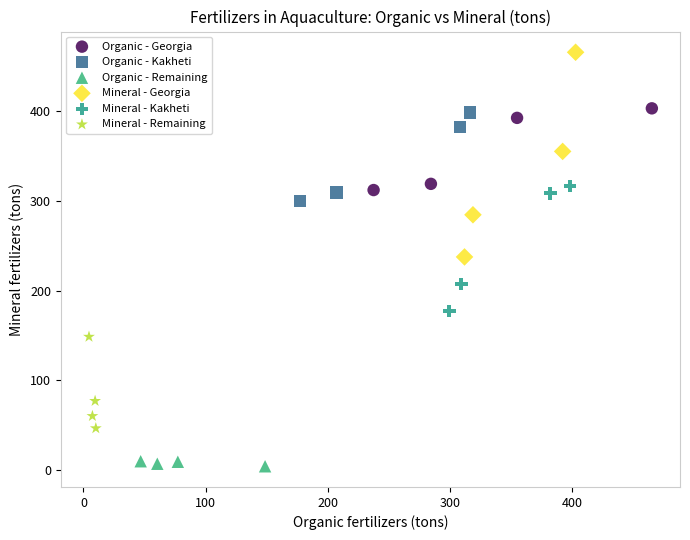

Which series reaches the minimum Y coordinate?

Organic - Remaining